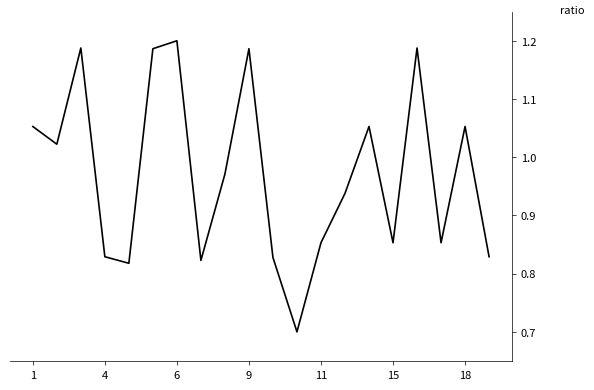

What is the smallest value displayed?

0.7